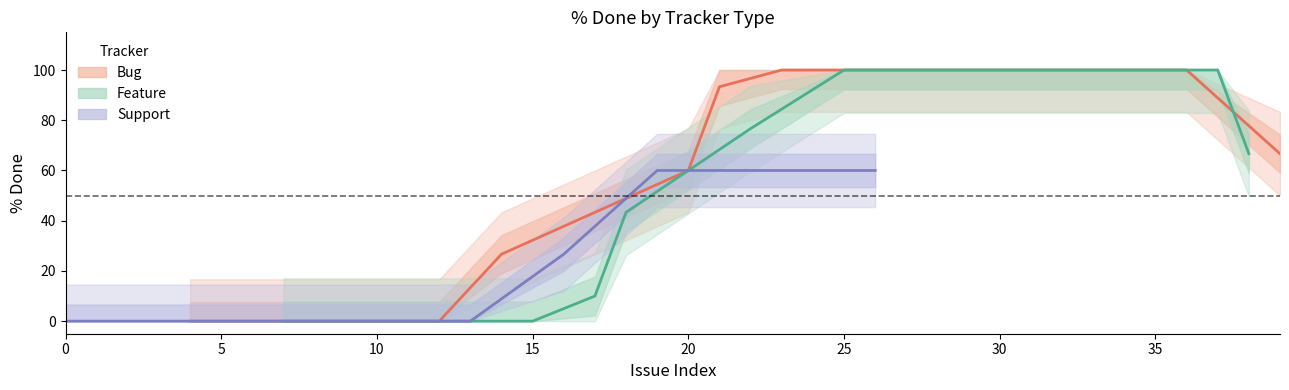

List the series in order of their peak value, highest first.

Bug, Feature, Support